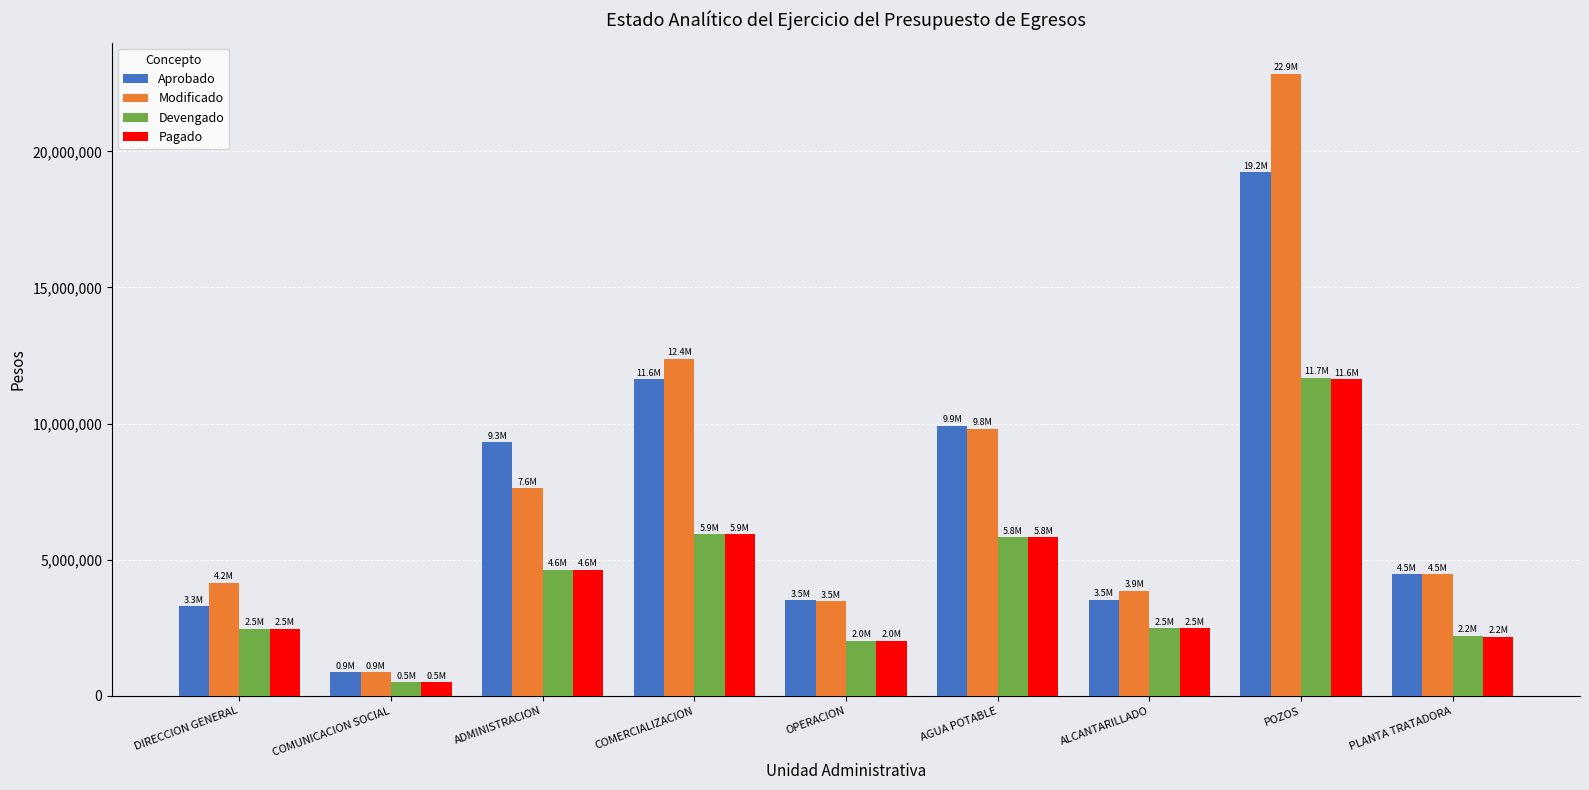

Count the number of categories in the chart.

9